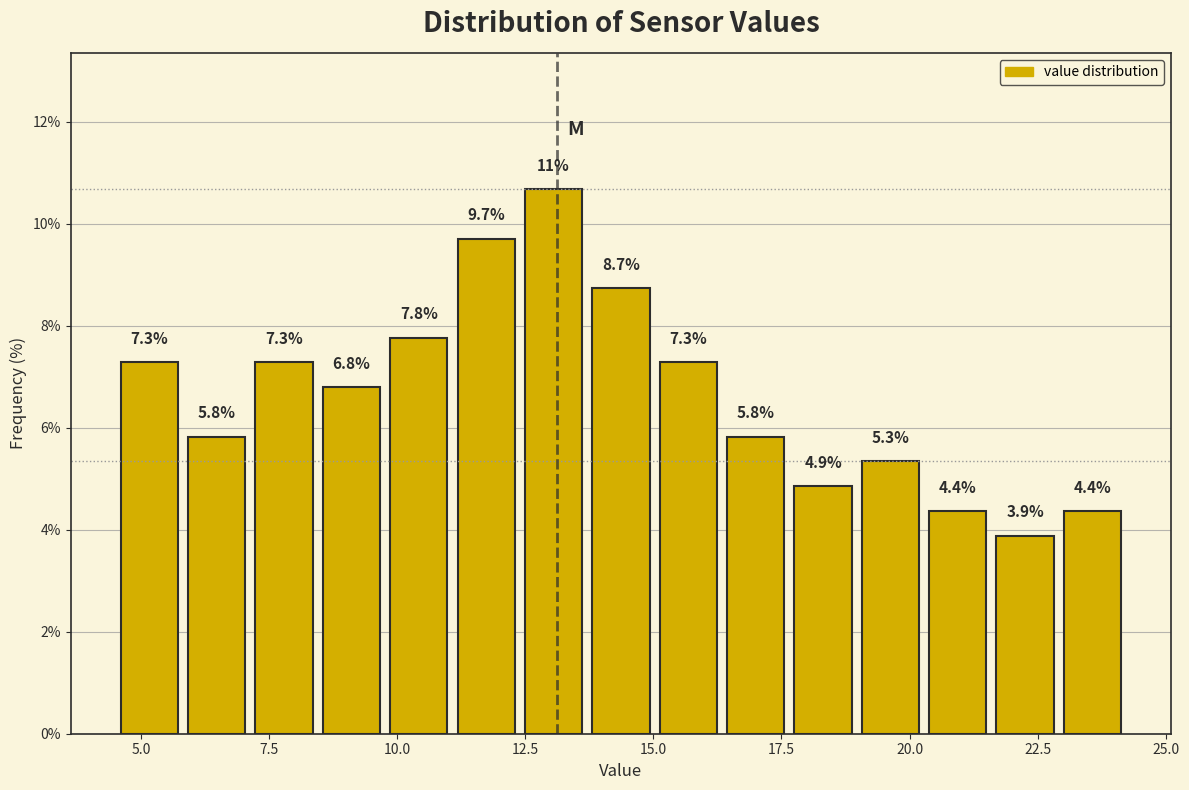

Read against the x-axis, roughly where is the centre of the tallest bar?

13.0